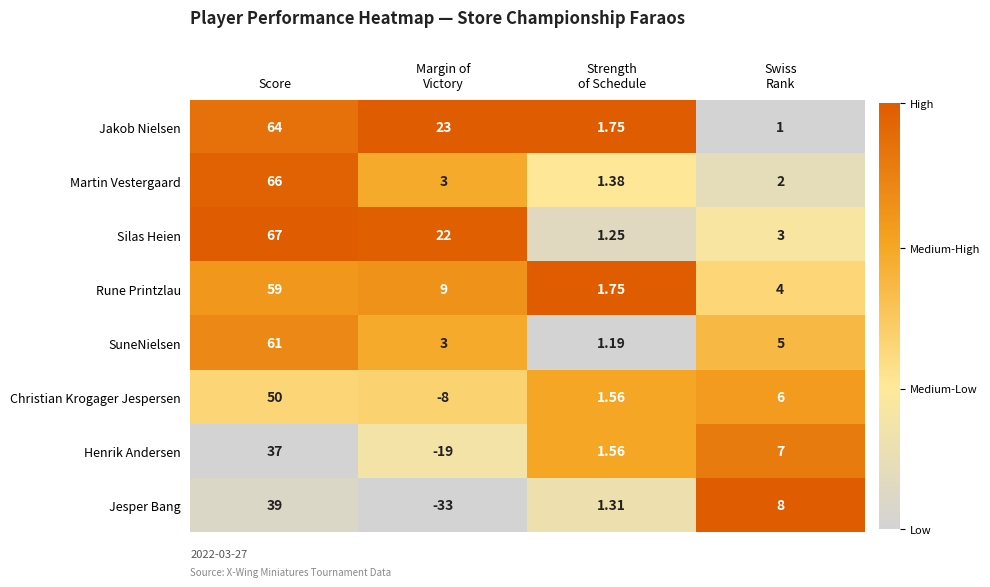

At which label does Jakob Nielsen first exceed 23?

Score